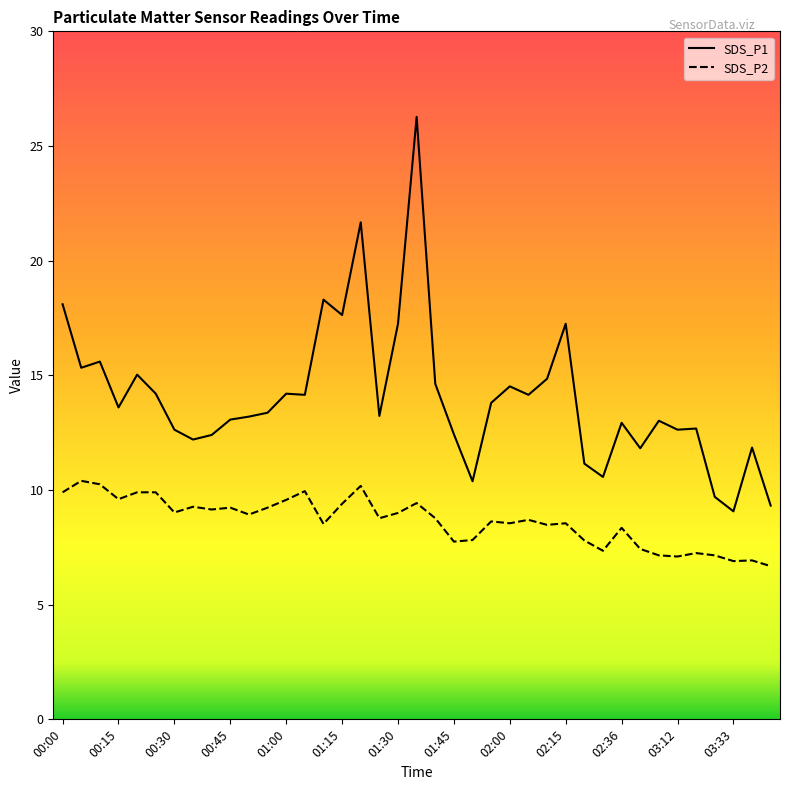

True or false: SDS_P2 and SDS_P1 cross at least once.

False